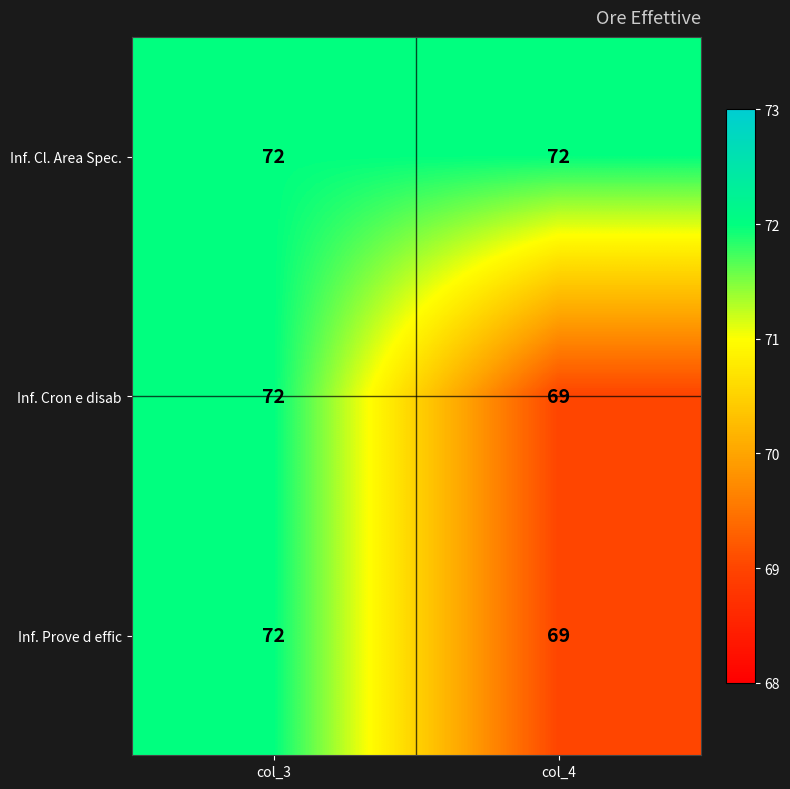

The value of Inf. Cl. Area Spec. at col_4 is 72. True or false?

True